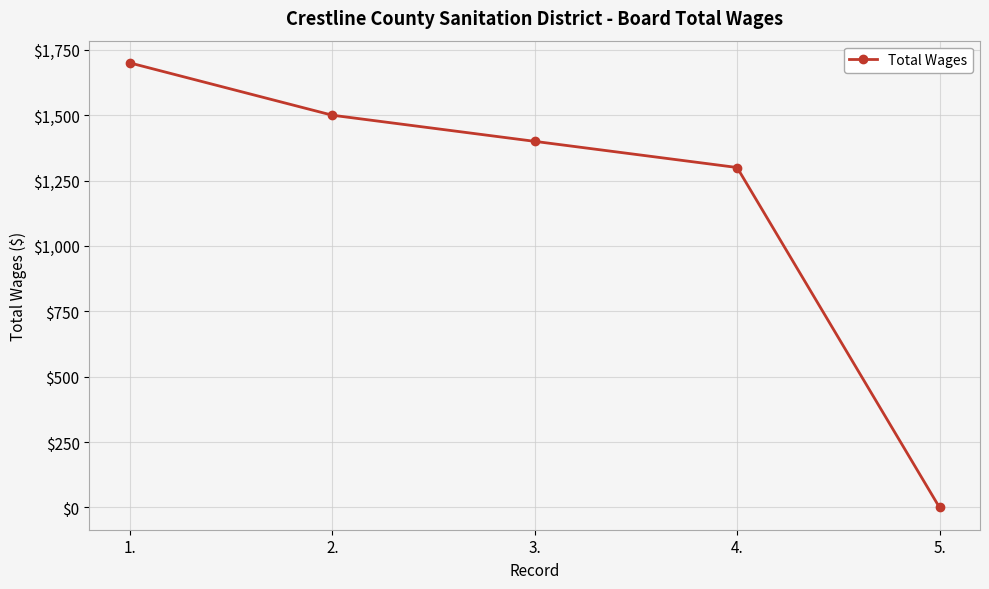

What is the label of the 2nd point from the left?

2.